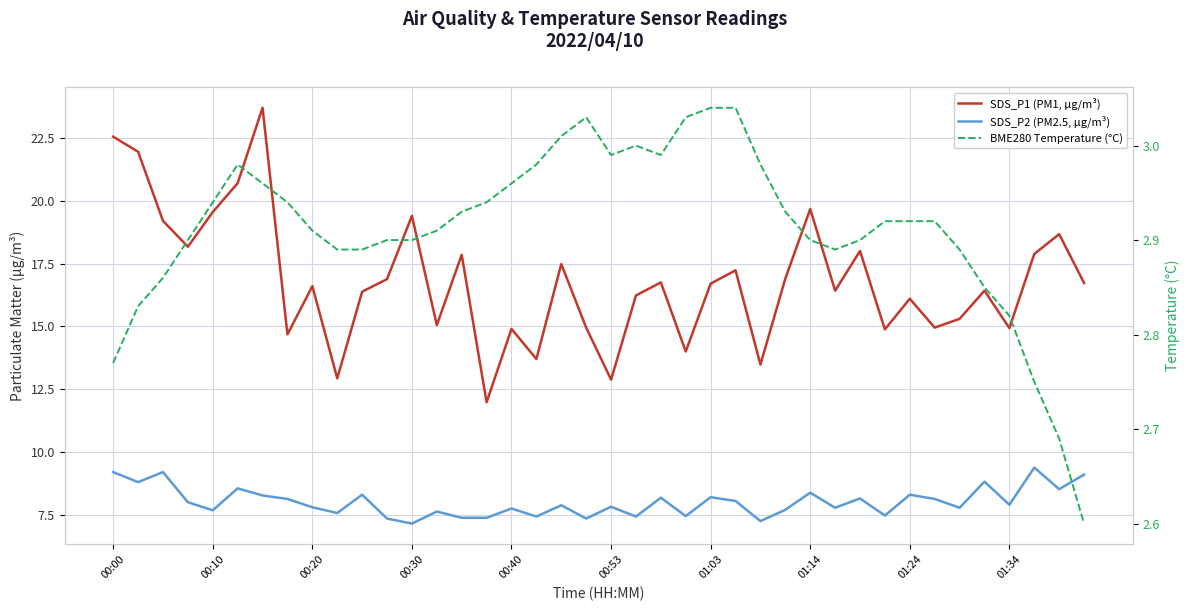

Does the chart have visible grid lines?

Yes